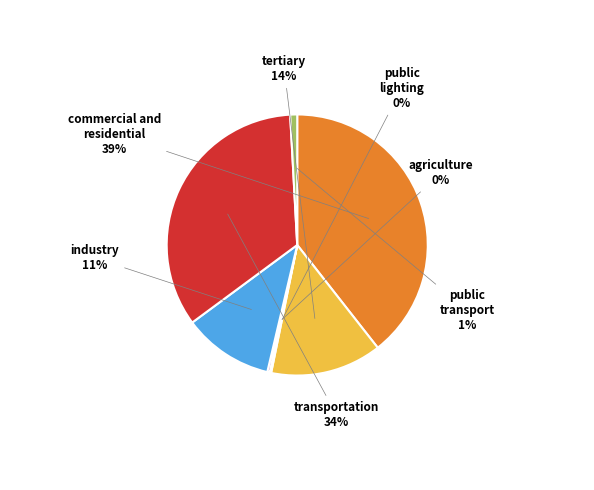

Does industry represent more than half of the total?

No